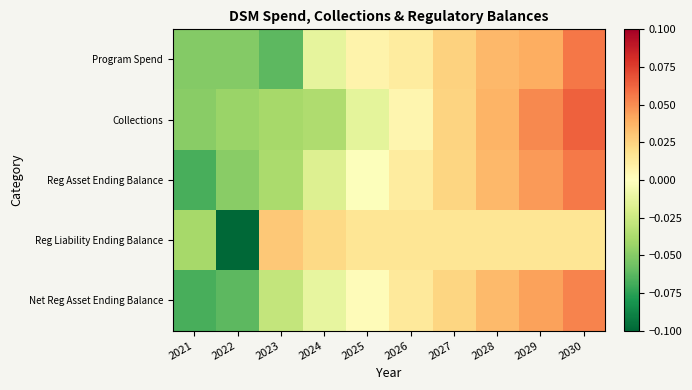

Rank the series by their maximum value, from lowest to highest.

Reg Liability Ending Balance, Net Reg Asset Ending Balance, Reg Asset Ending Balance, Program Spend, Collections